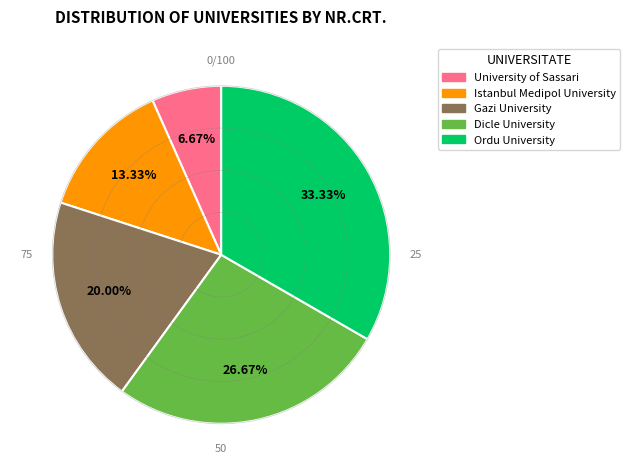

To the nearest percent, what is the average slice percentage?

20%